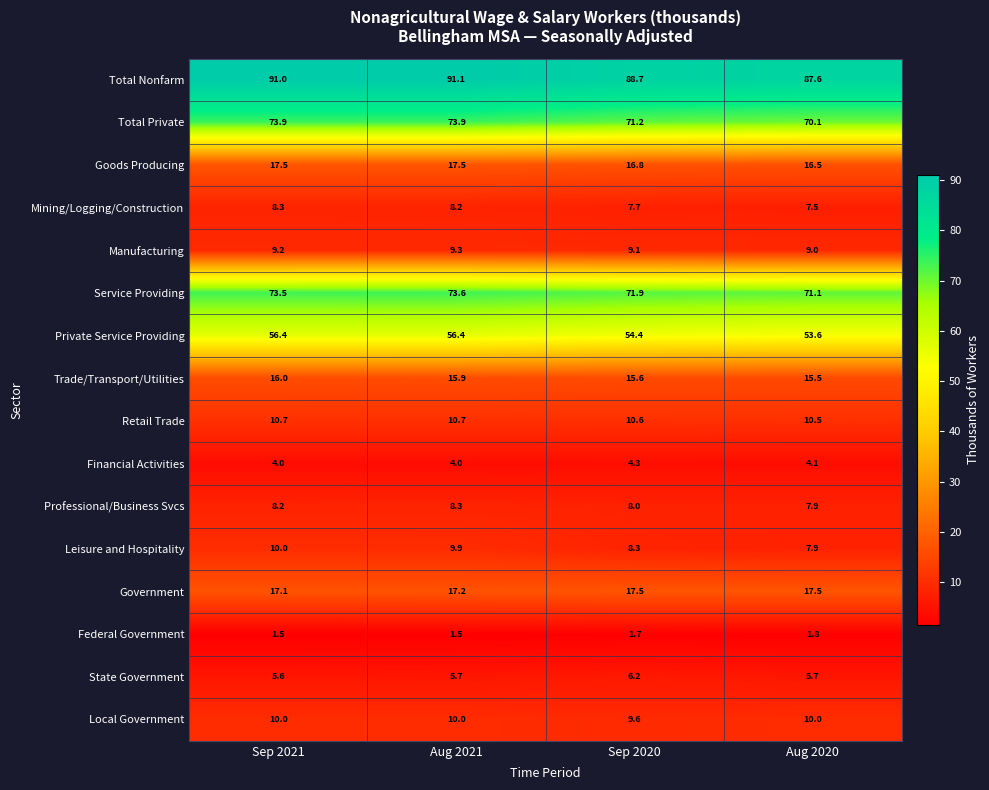

Is it true that Private Service Providing equals 54.4 at Sep 2020?

True